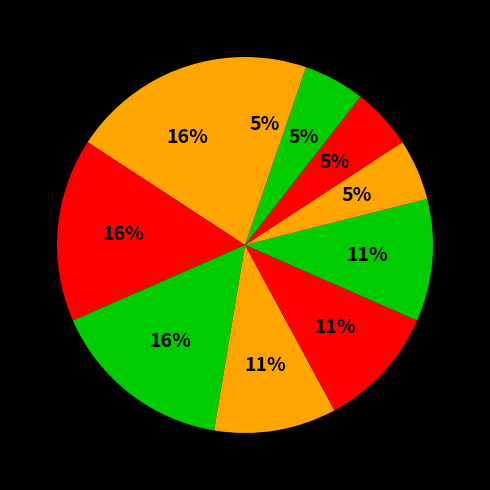

How many slices are in this pie chart?

10